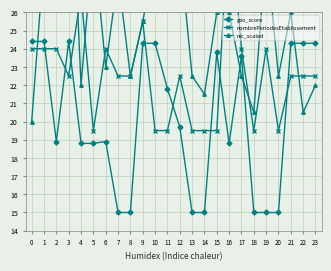

How many values in the geo_score series are below 19?

12